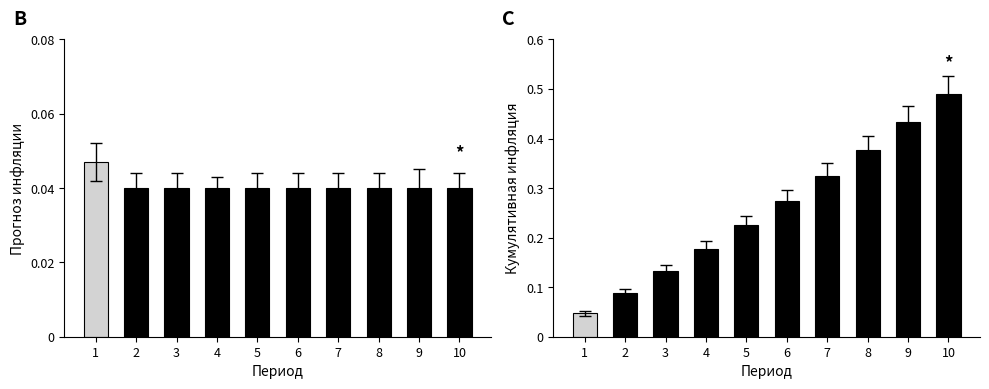

Does the chart contain stacked bars?

No